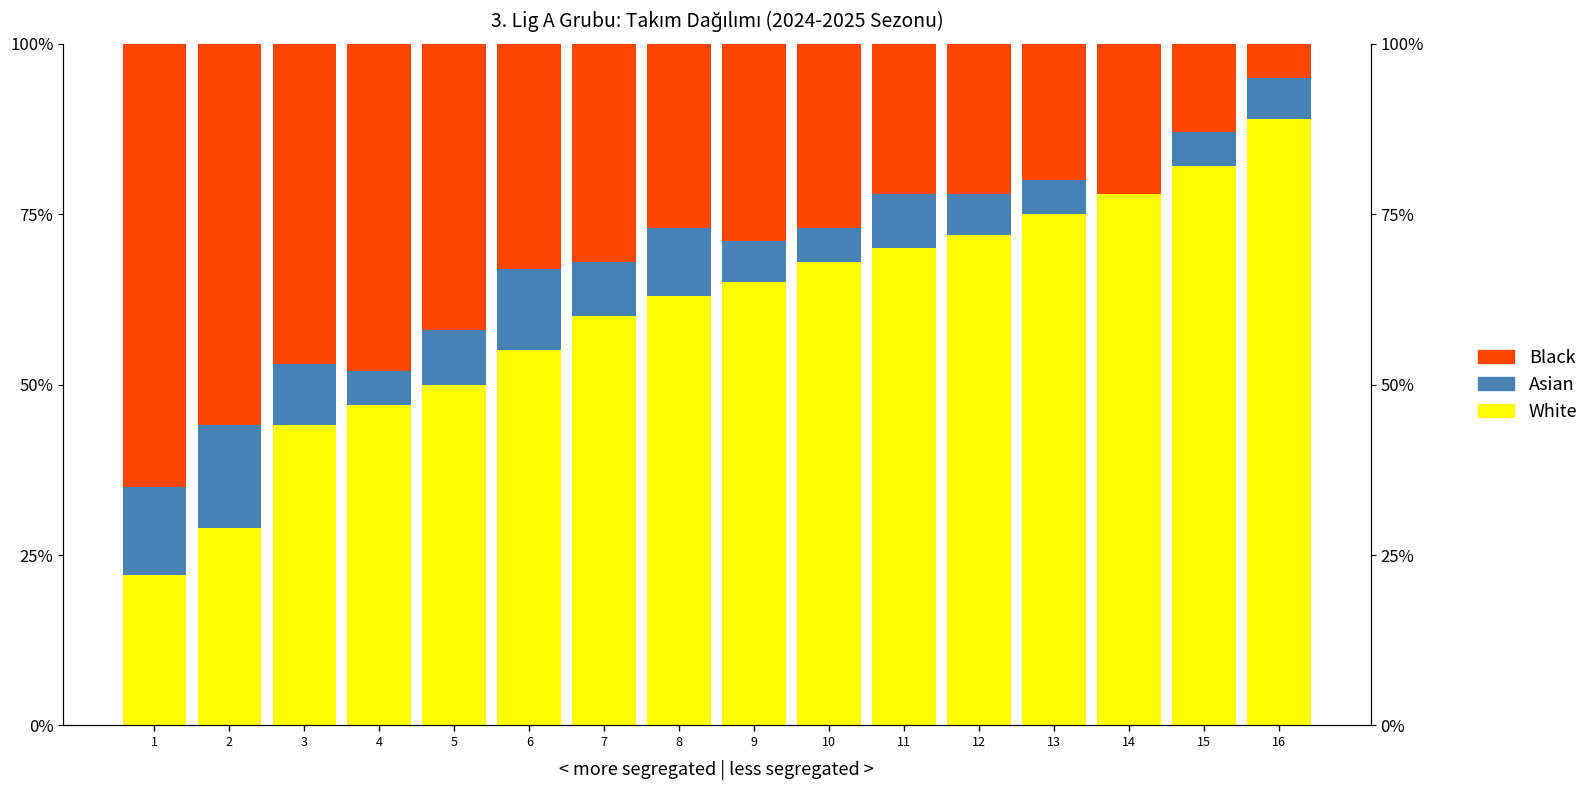

Rank the series by their average value, from lowest to highest.

Asian, Black, White